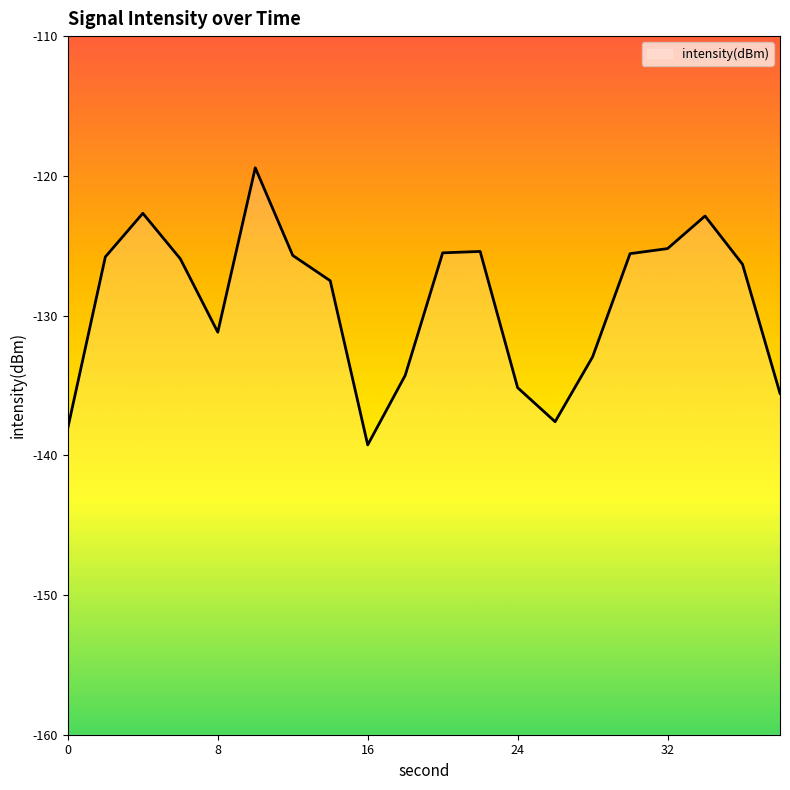

Between 30 and 28, which is larger?

30